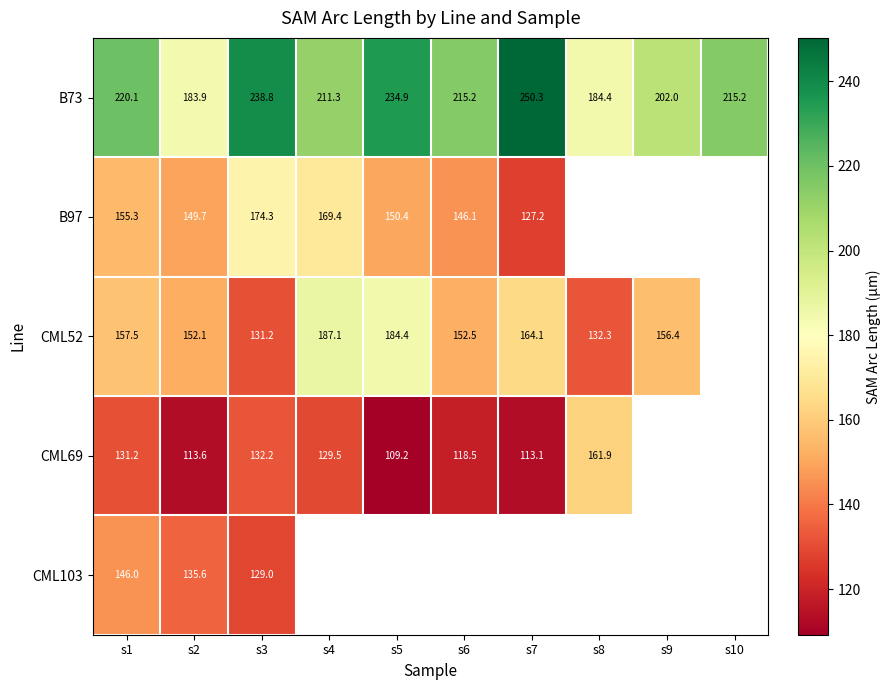

Is the value of CML69 at s4 greater than the value of B73 at s3?

No